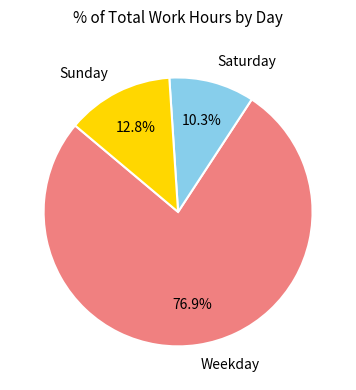

To the nearest percent, what is the average slice percentage?

33%